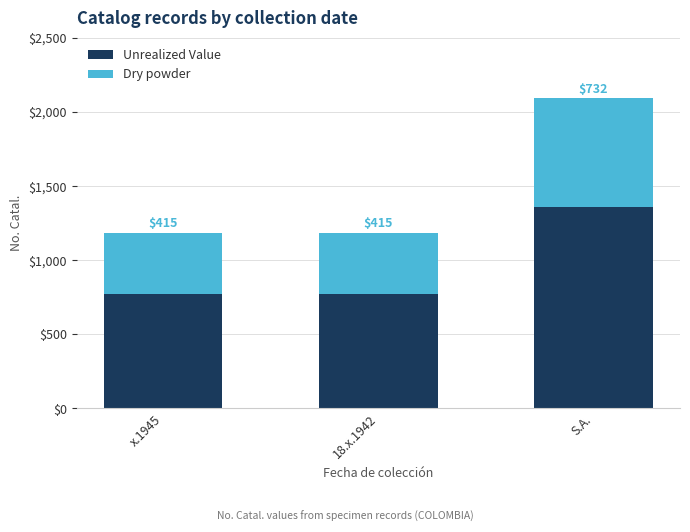

What is the average value of the Unrealized Value series?

967.0